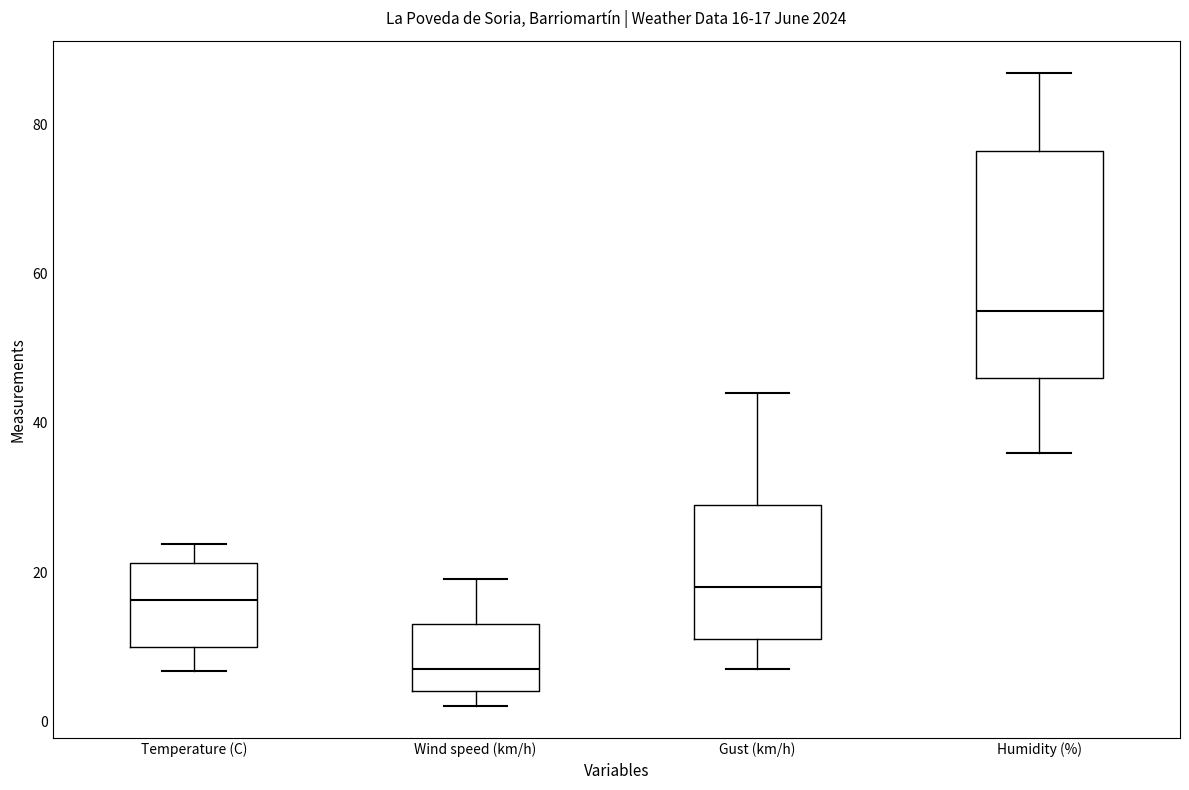

Which box is the tallest, from its lower edge to its upper edge?

Humidity (%)